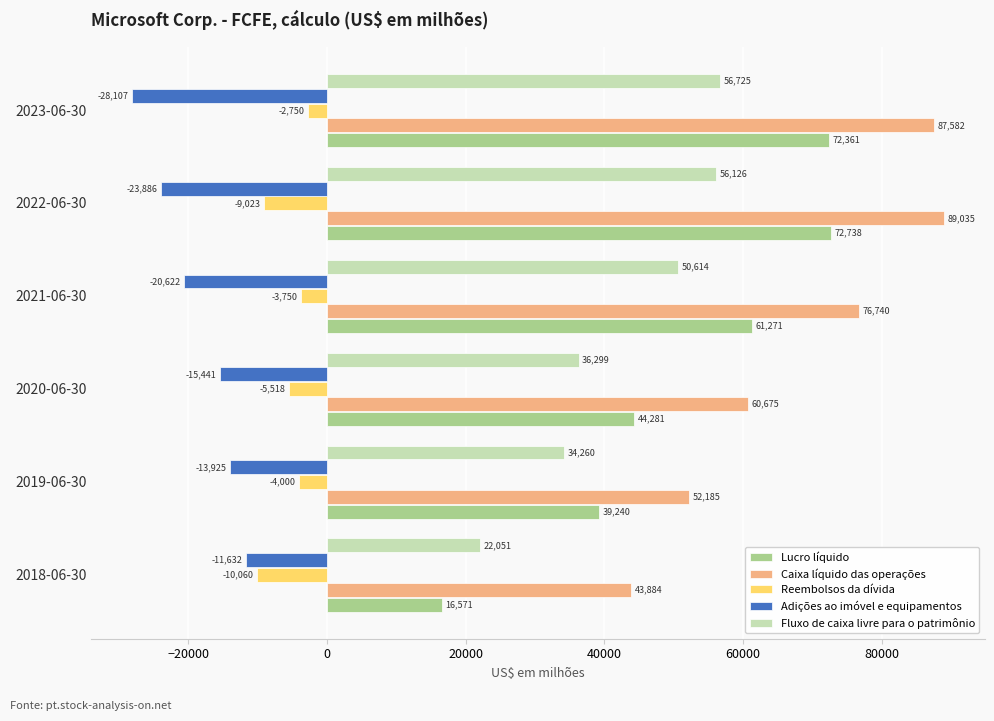

True or false: Fluxo de caixa livre para o patrimônio has a value of 50614 at 2021-06-30.

True